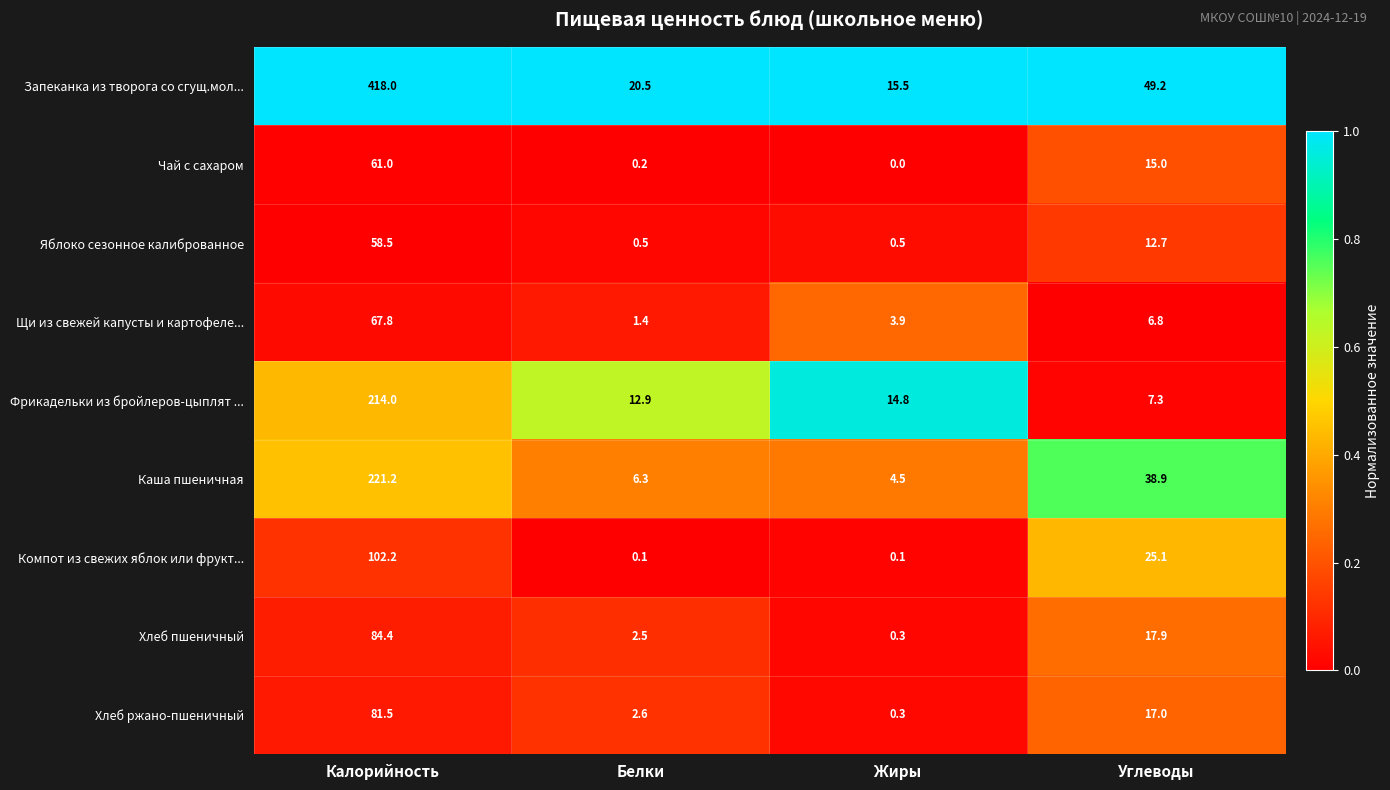

What is the total value across all series at Белки?

47.0